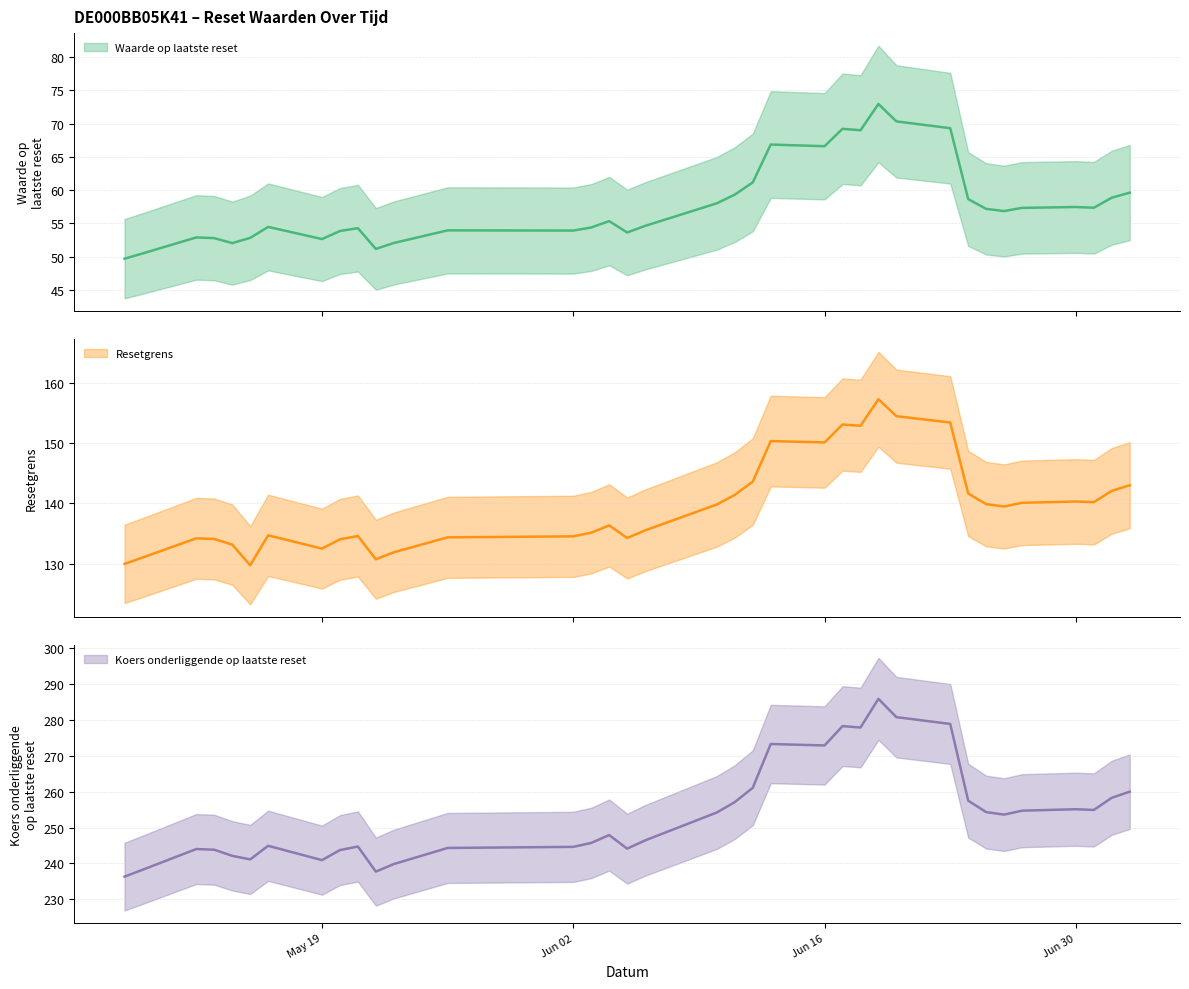

What are all the series names shown in the legend?

Waarde op laatste reset, Resetgrens, Koers onderliggende op laatste reset